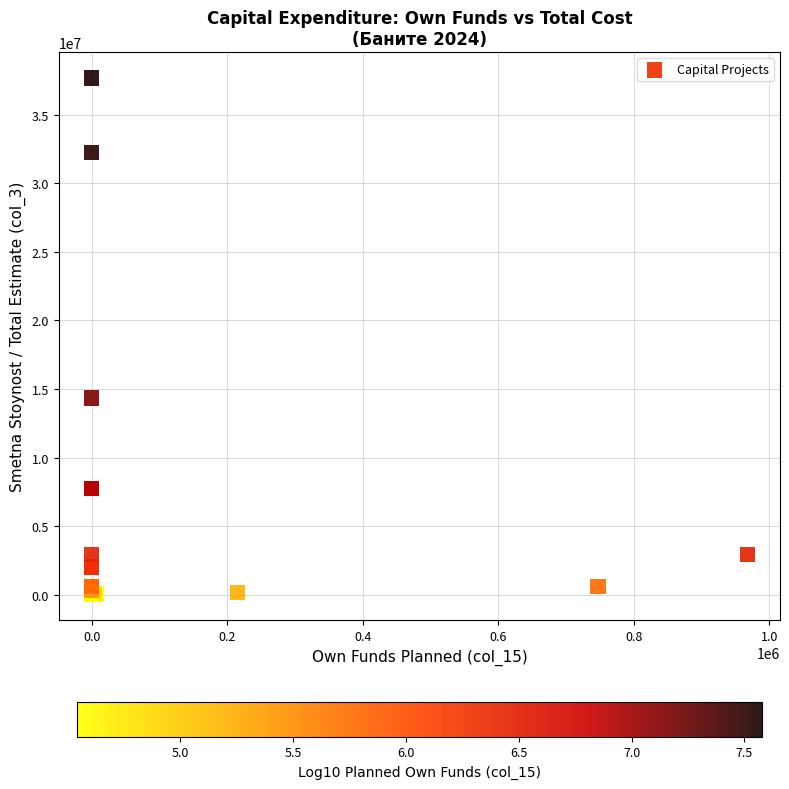

What Y value in the scatter plot is closest to 18855402?

14347138